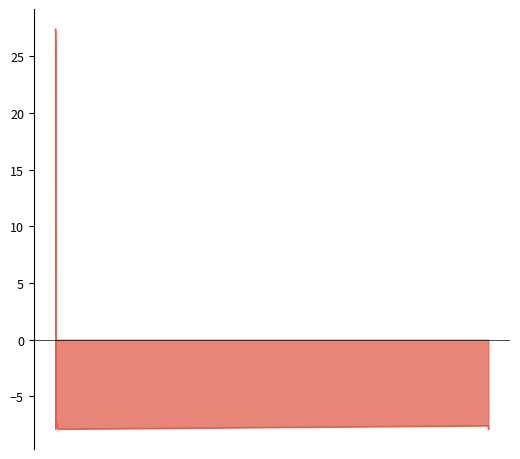

Between 2023-11-25 15:08:48 and 2023-11-25 15:08:48, which is larger?

2023-11-25 15:08:48